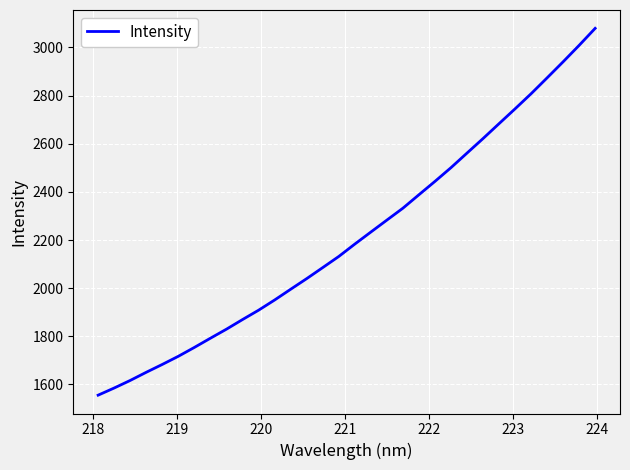

What is the smallest value displayed?

1555.7